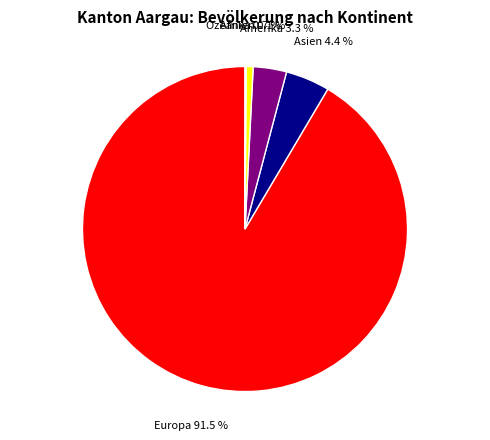

To the nearest percent, what is the difference between the largest and smallest slice percentages?

91%